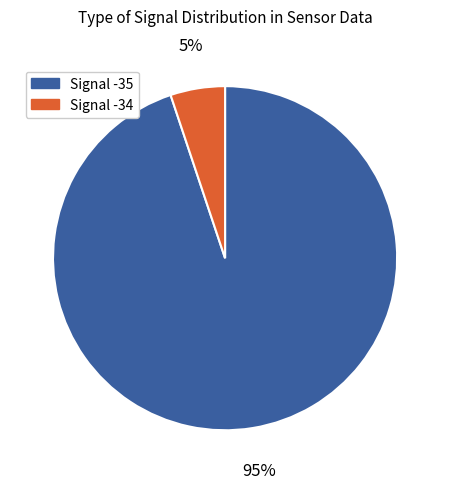

How many segments does this pie chart have?

2